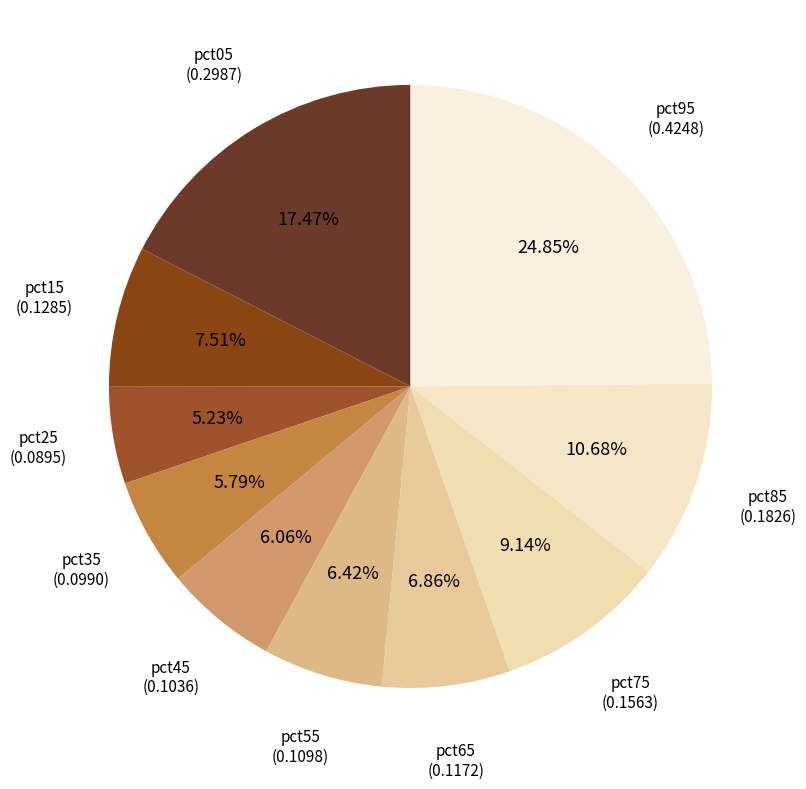

Rank the categories by value from lowest to highest.

pct25, pct35, pct45, pct55, pct65, pct15, pct75, pct85, pct05, pct95